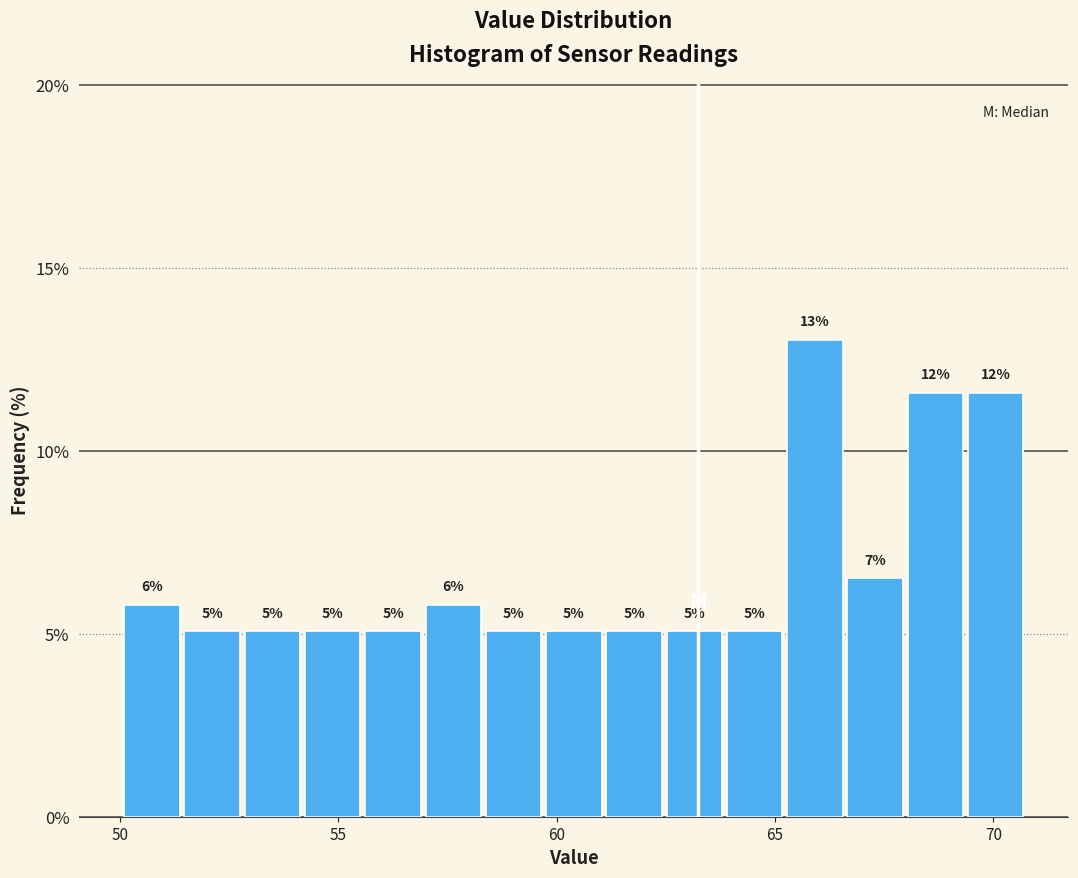

Read against the x-axis, roughly where is the centre of the tallest bar?

66.0